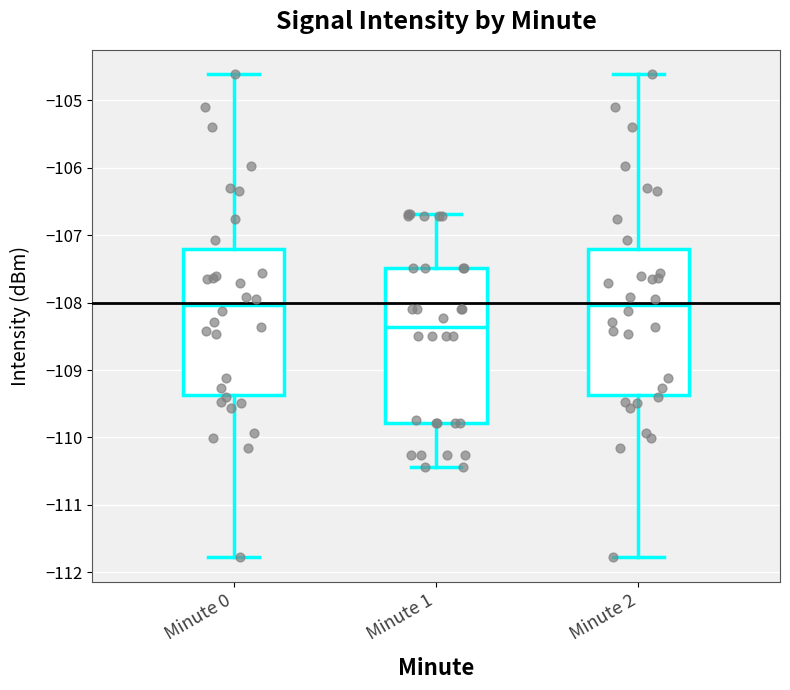

Reading left to right, read every box against the y-axis: the position of its median line, the range the box covers, and the ends of its whiskers. The values are not printed on the chart, so give them approximately, as read against the axis.

Minute 0: median -108.0, box -109.4 to -107.2, whiskers -111.8 to -104.6
Minute 1: median -108.4, box -109.8 to -107.5, whiskers -110.4 to -106.7
Minute 2: median -108.0, box -109.4 to -107.2, whiskers -111.8 to -104.6